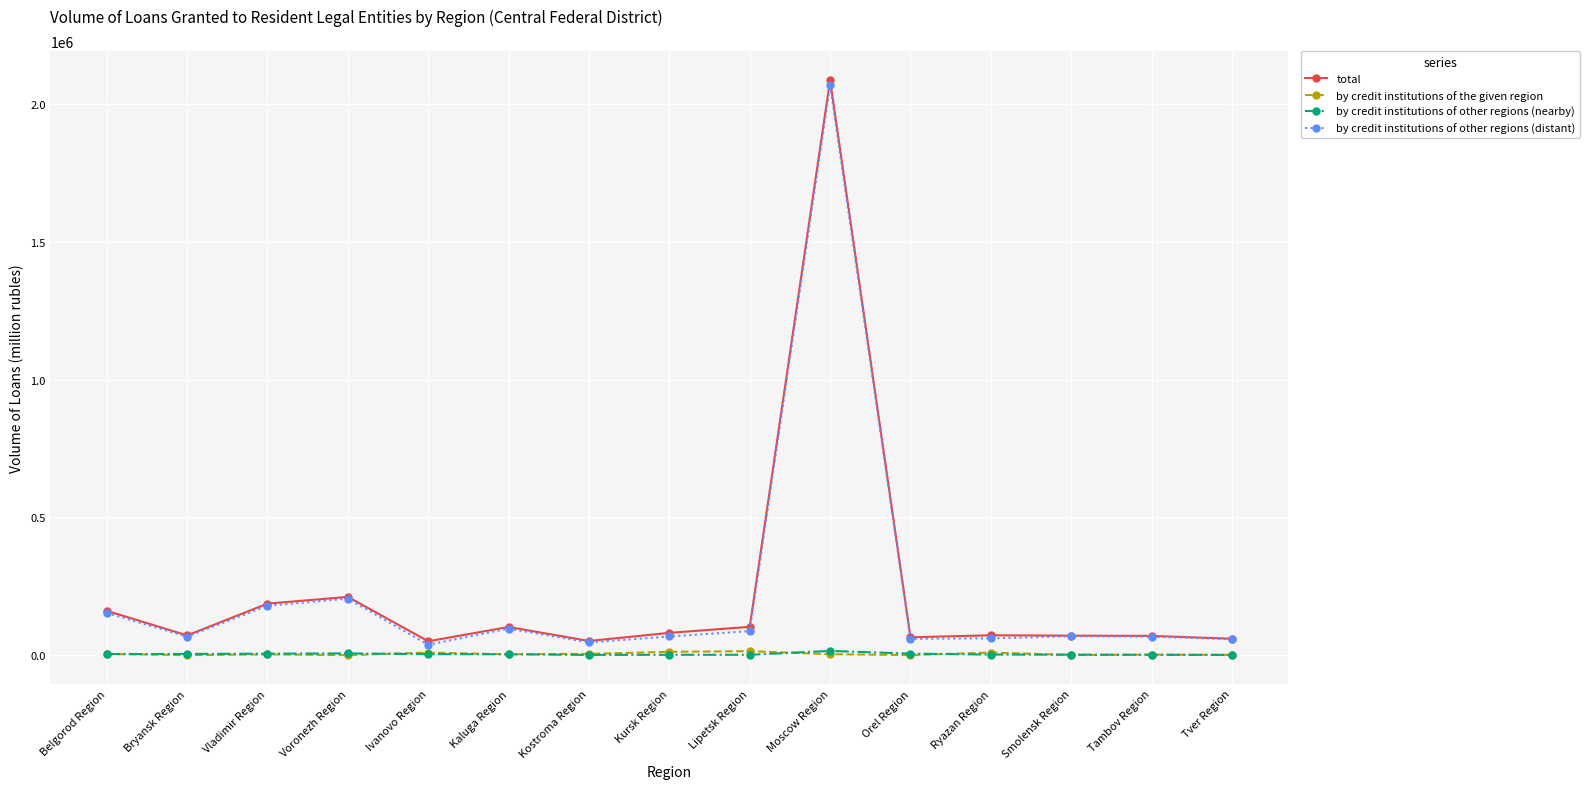

Which series has the widest spread of values?

total